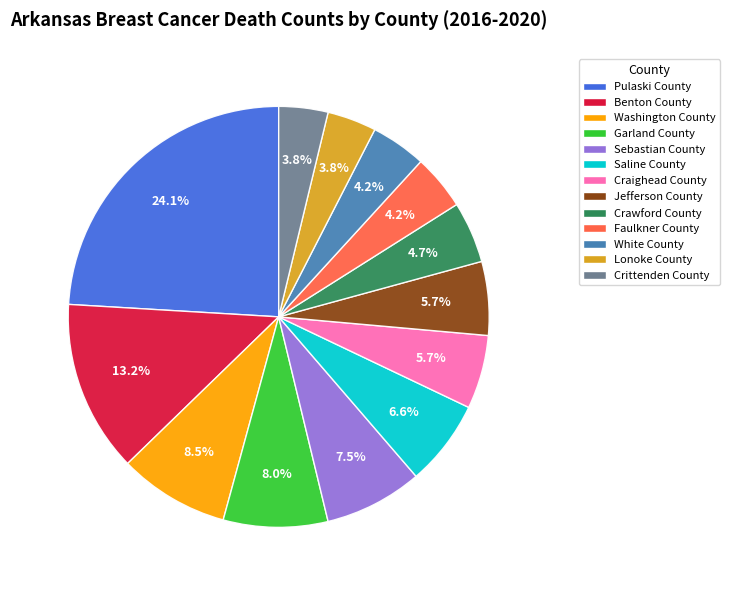

What percentage is the Saline County slice, to the nearest percent?

7%